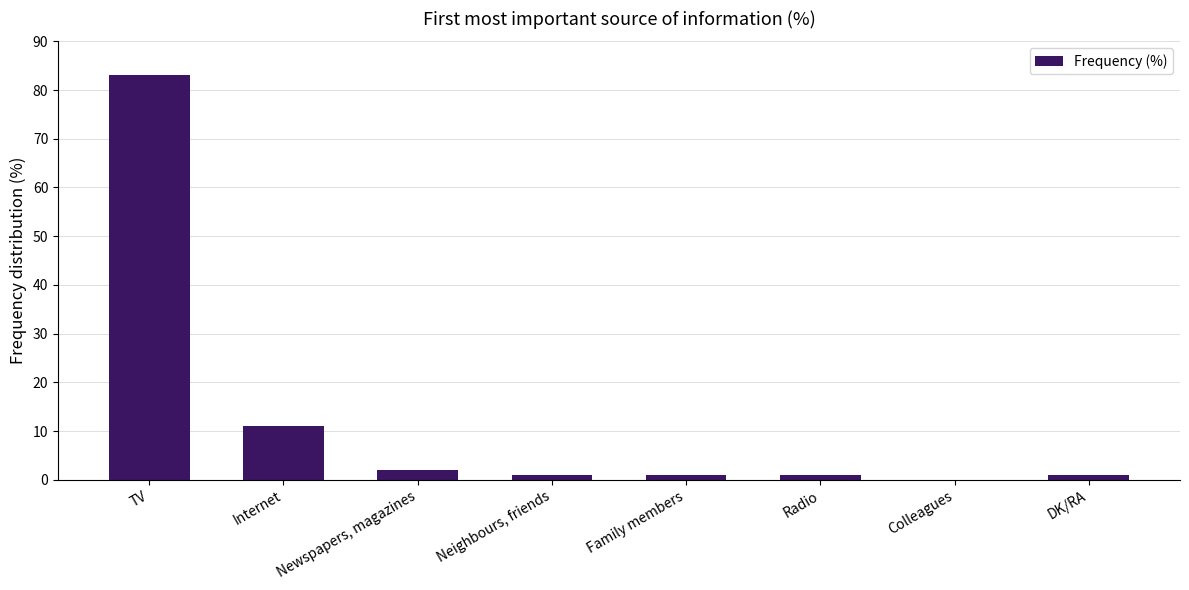

Is it true that the value at Colleagues is -26?

False